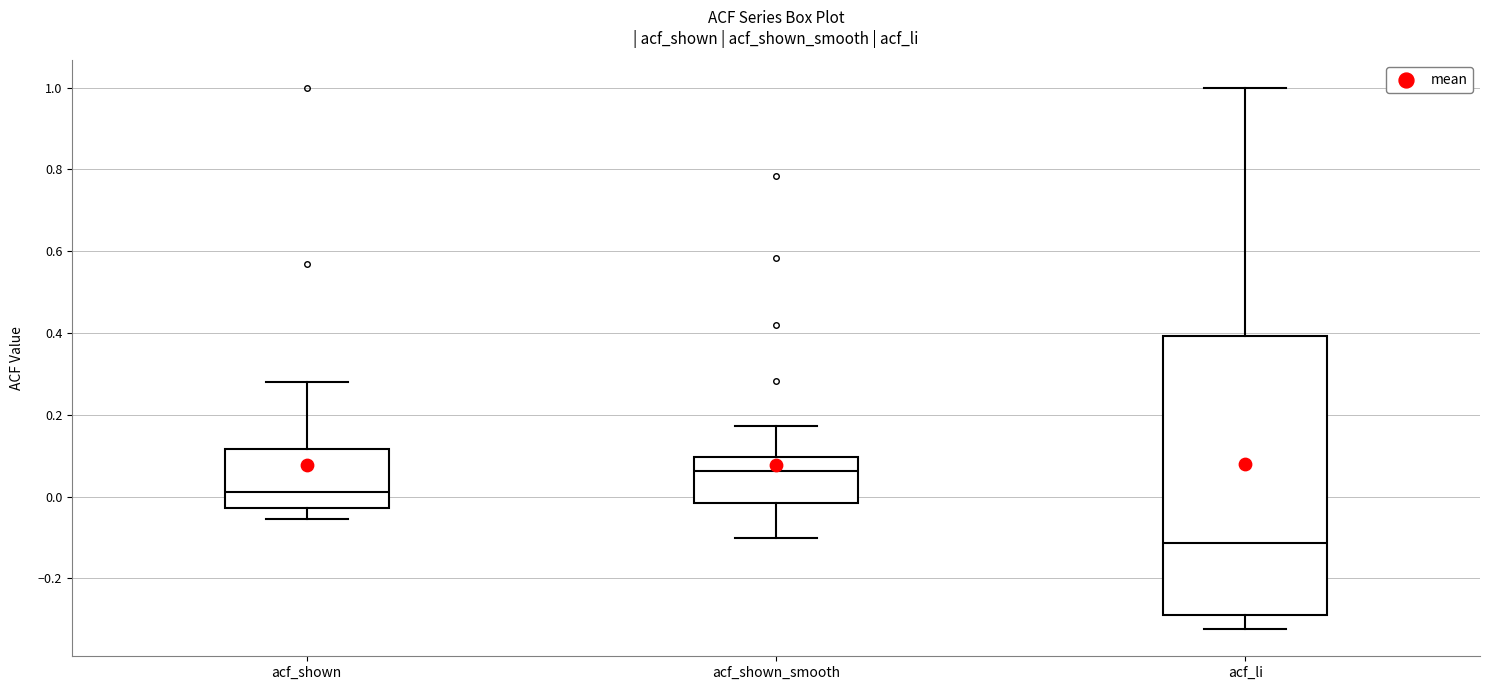

Where does the median line of the box for acf_shown sit on the y-axis? The values are not printed on the chart, so give them approximately, as read against the axis.

0.02